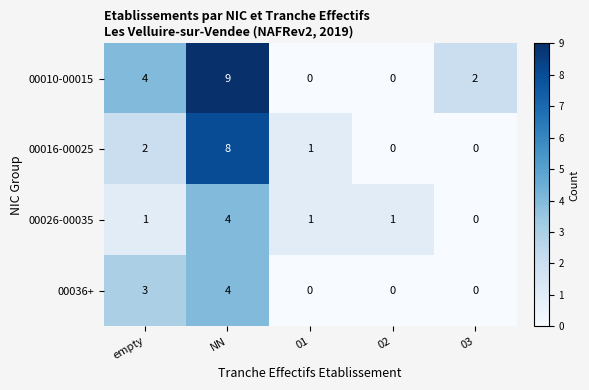

How many distinct data groups are displayed?

4